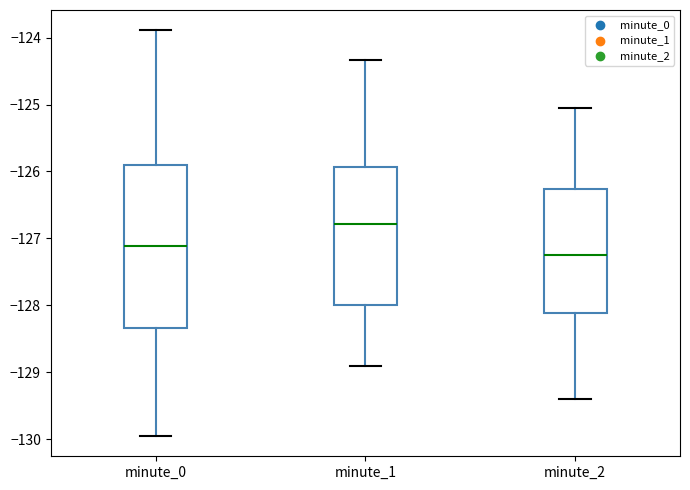

Which box has the lowest median line?

minute_2